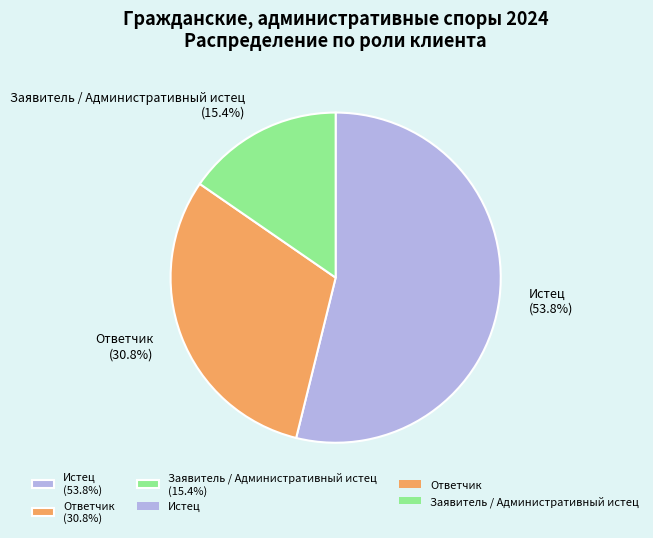

Combined, what portion of the pie is Истец and Ответчик?

84.6%